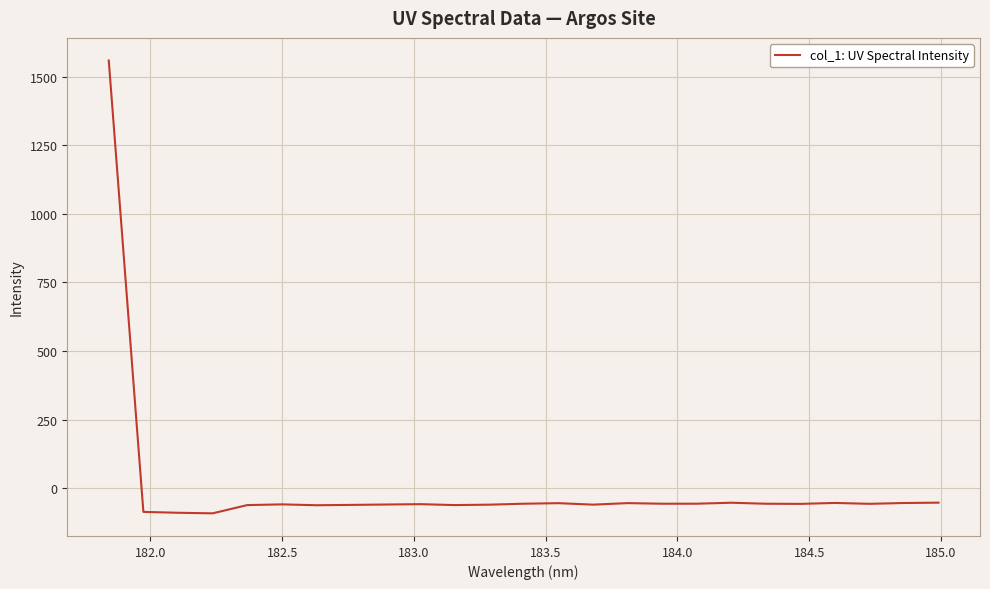

What is the smallest value displayed?

-91.5